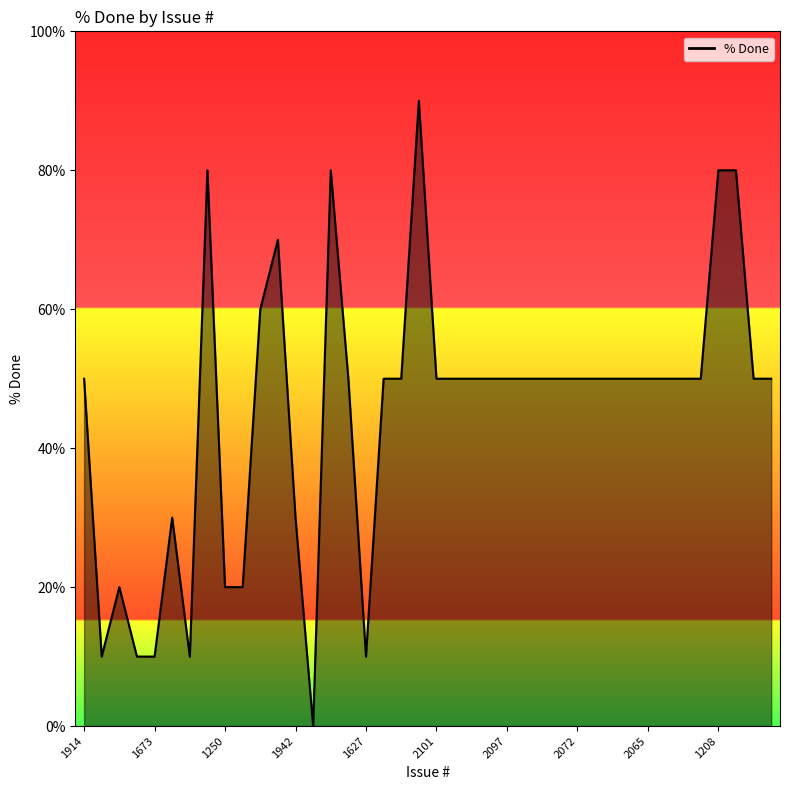

What is the maximum value shown in the chart?

90